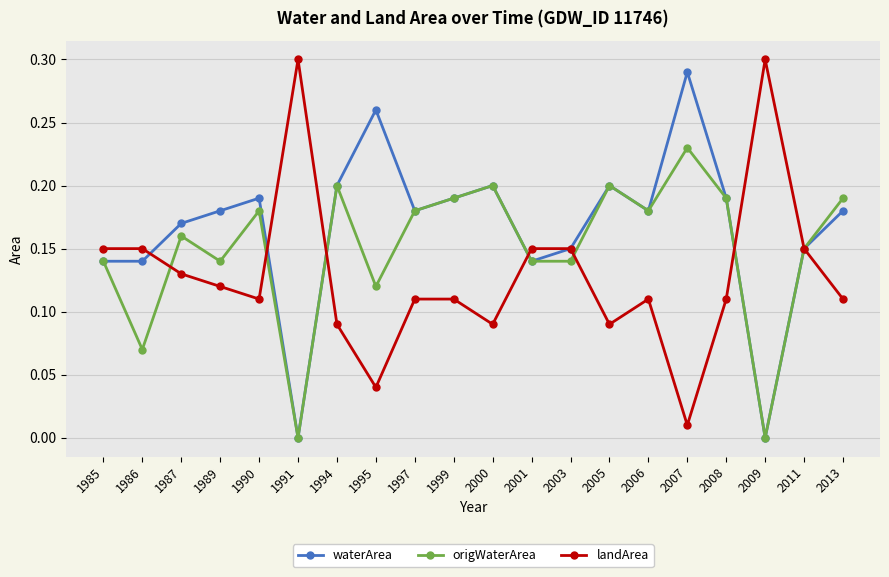

Which series has the largest total across all categories?

waterArea